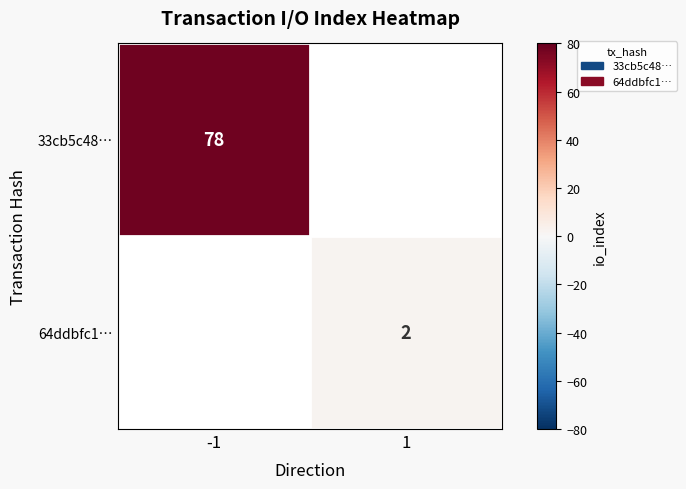

Between 1 and -1, which is larger?

-1